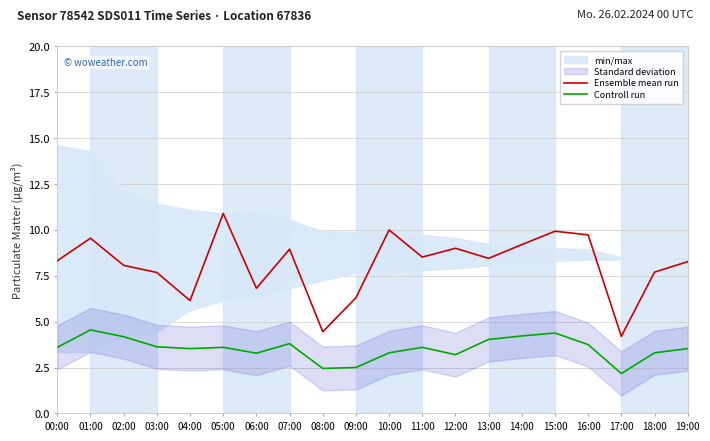

Which series changed the most between 03:00 and 08:00?

Ensemble mean run